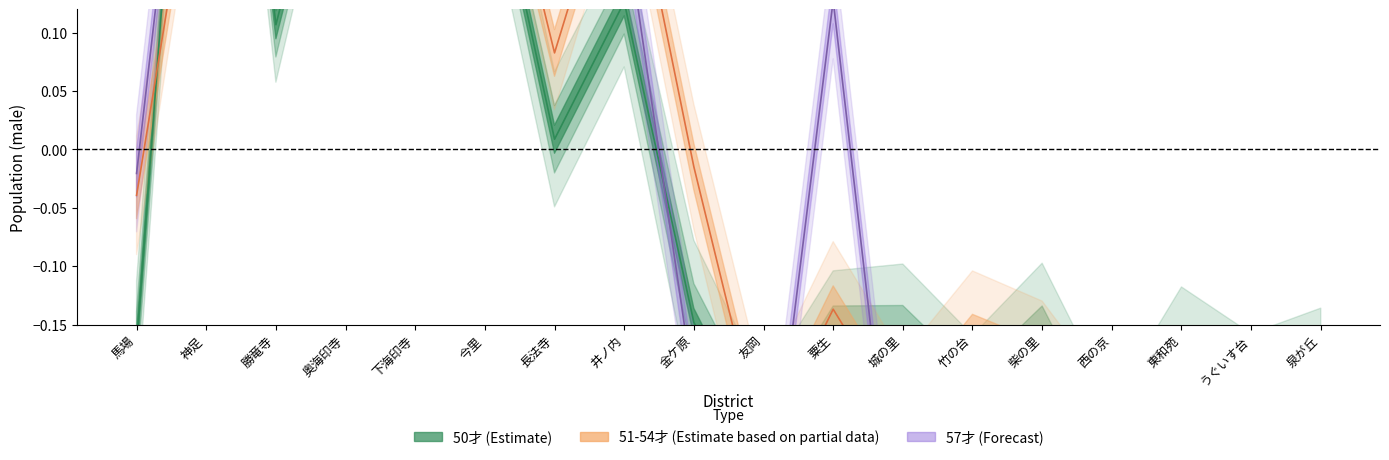

Which category has the highest value in the 51-54才 (Estimate partial) series?

奥海印寺